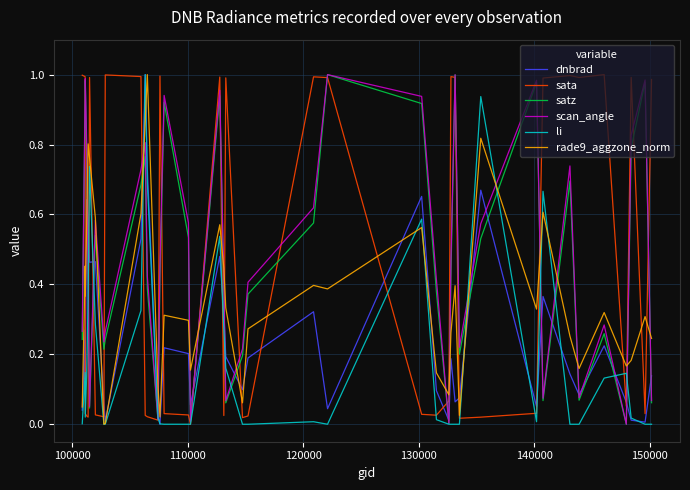

What are all the series names shown in the legend?

dnbrad, sata, satz, scan_angle, li, rade9_aggzone_norm